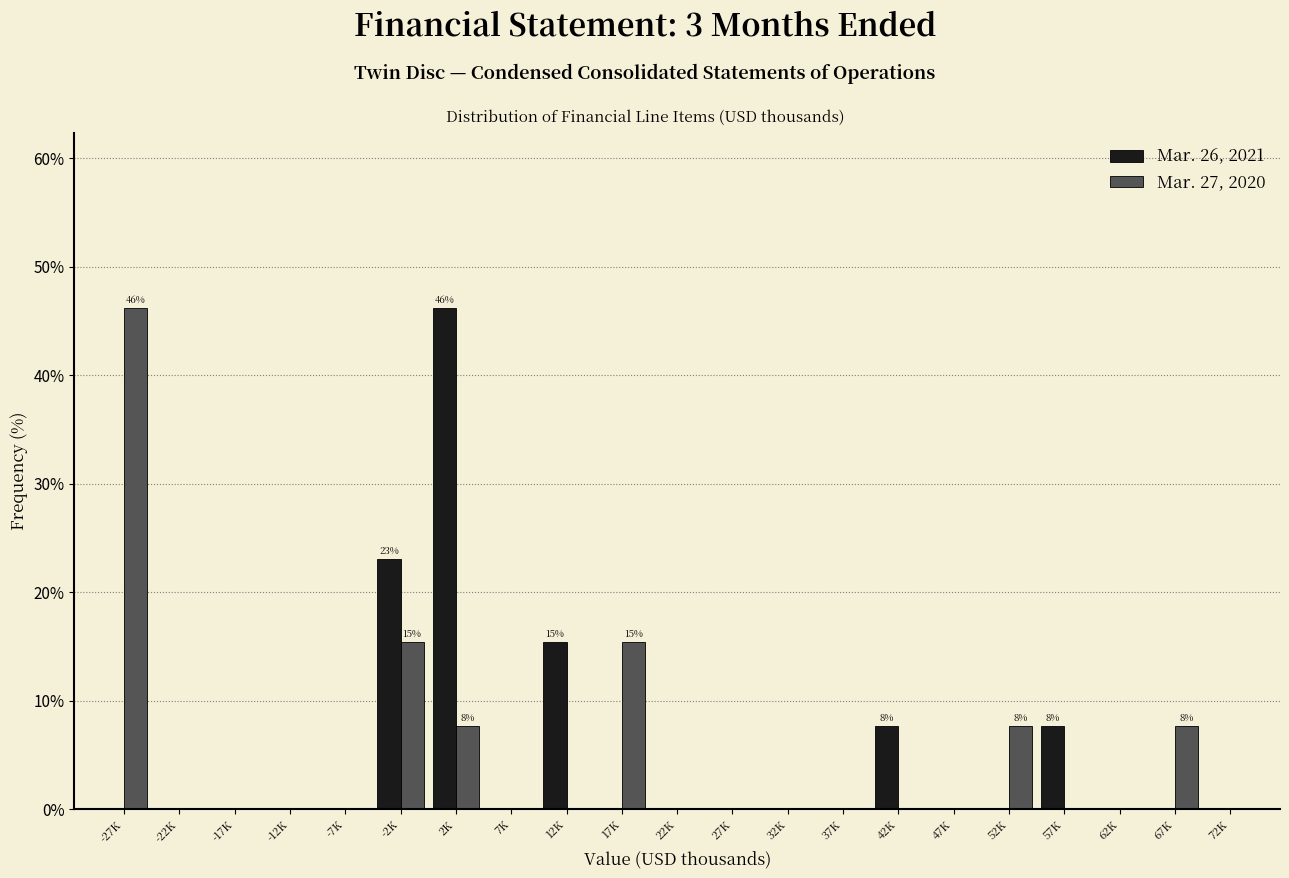

At which category is the sum across all series the highest?

2K